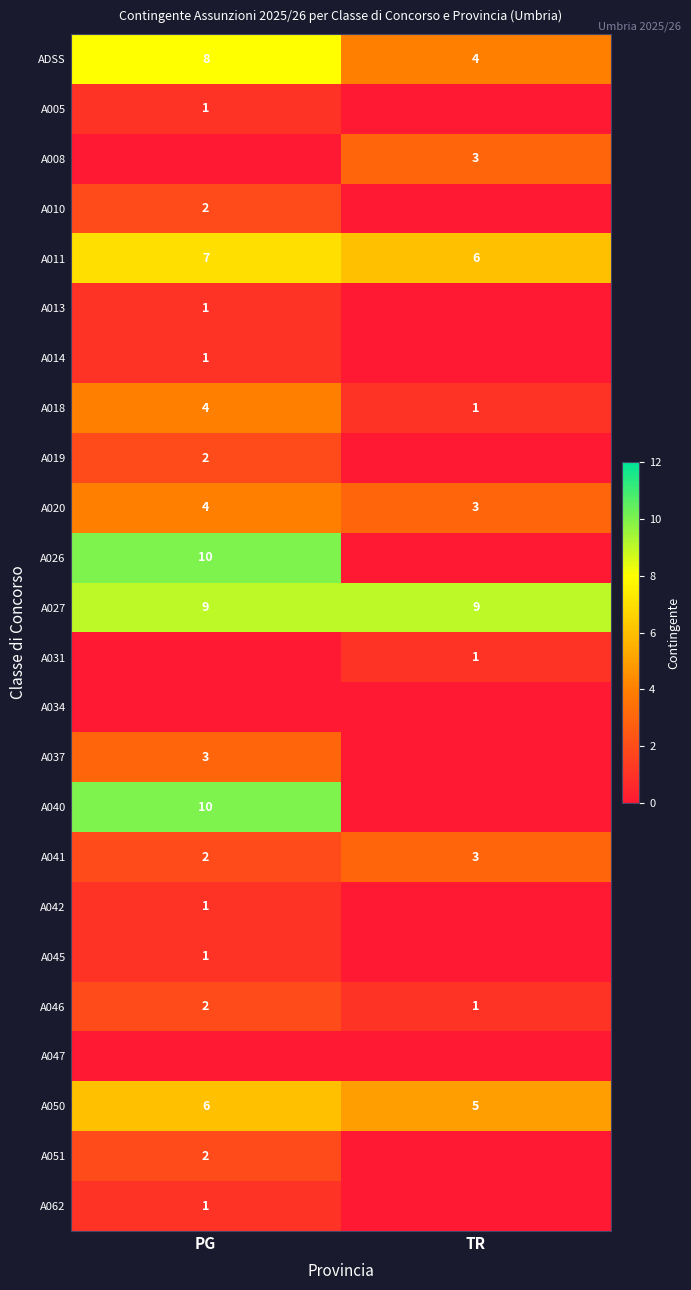

Is it true that A020 equals 4 at TR?

False